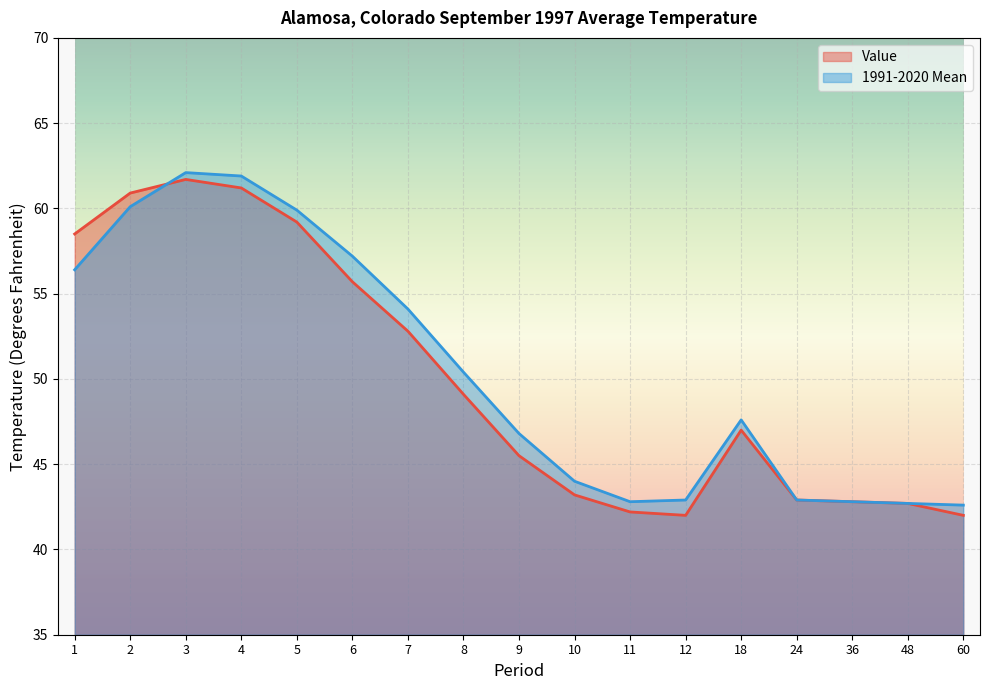

Rank the categories by Value value from lowest to highest.

12, 60, 11, 48, 36, 24, 10, 9, 18, 8, 7, 6, 1, 5, 2, 4, 3